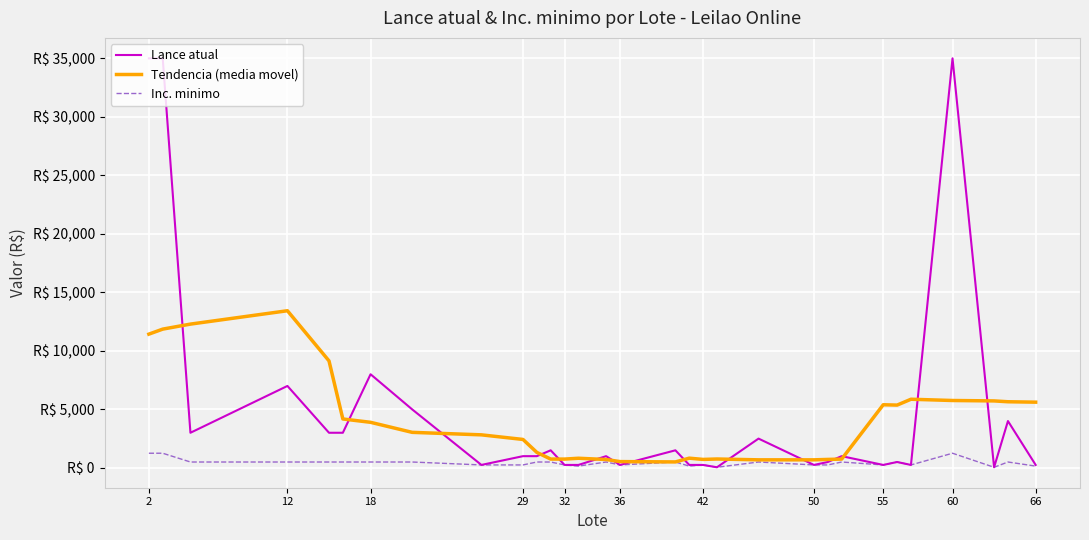

Does the chart display data point markers on the line(s)?

No